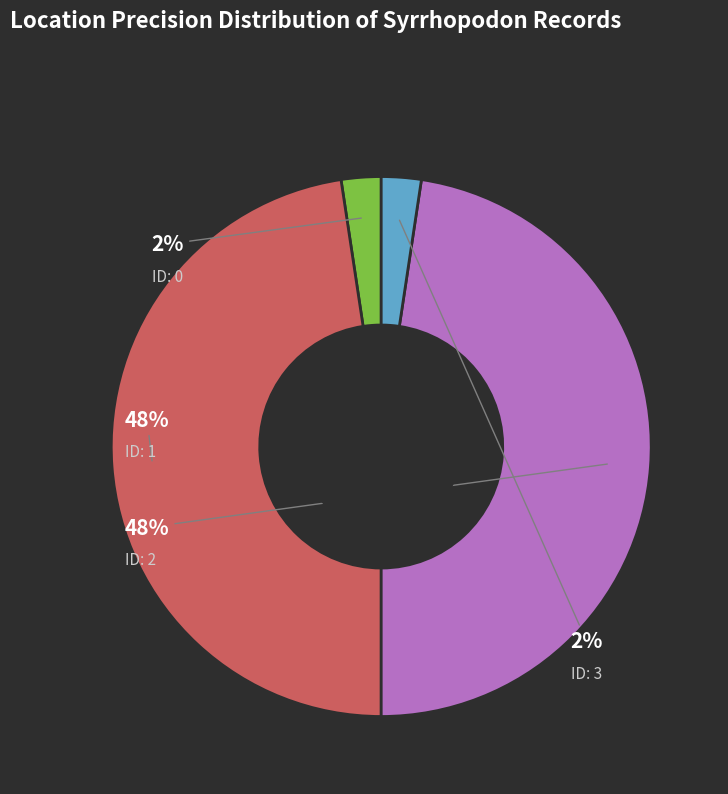

Count the number of slices in the pie.

4